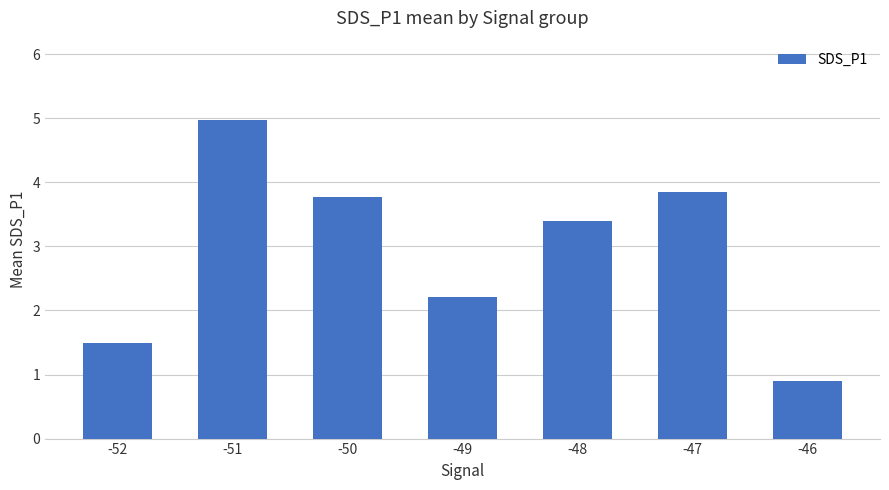

Is it true that the value at -51 is 6.5?

False